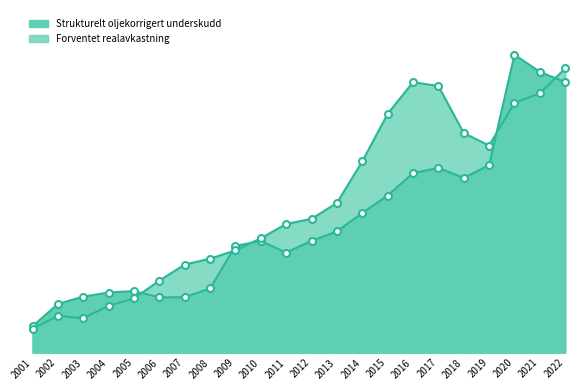

What is the difference between the maximum and minimum values in the Forventet realavkastning series?

339.1